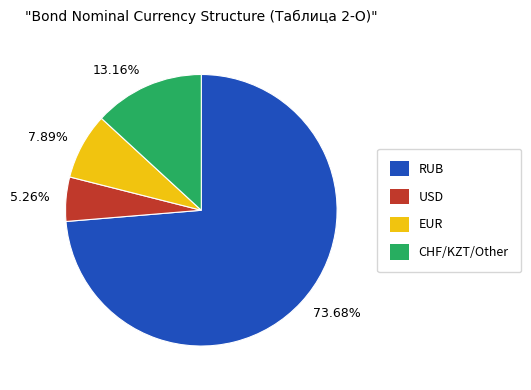

Is there any slice that represents more than half of the pie?

Yes